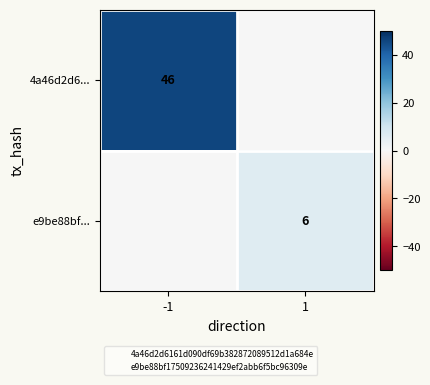

Is it true that e9be88bf... equals 6 at 1?

True